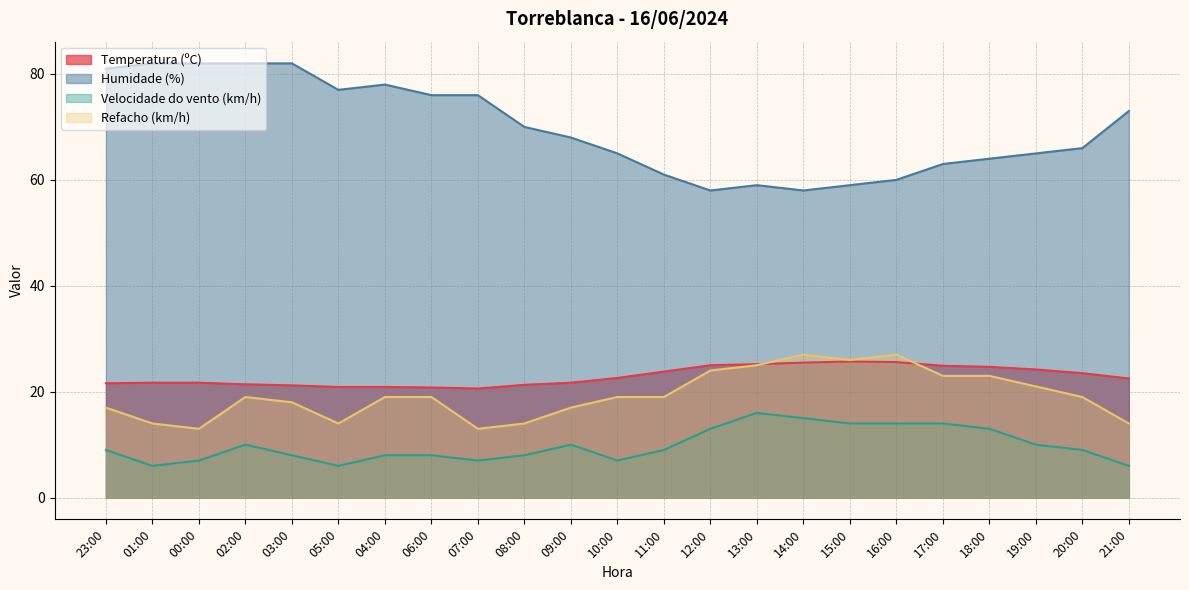

True or false: Humidade (%) and Refacho (km/h) cross at least once.

False